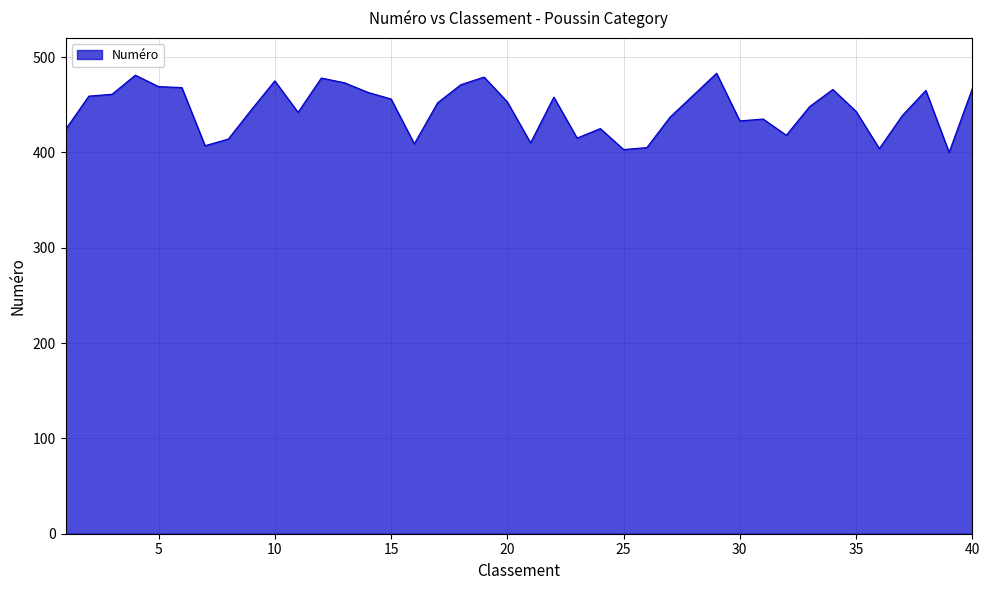

What is the difference between the maximum and minimum values?

83